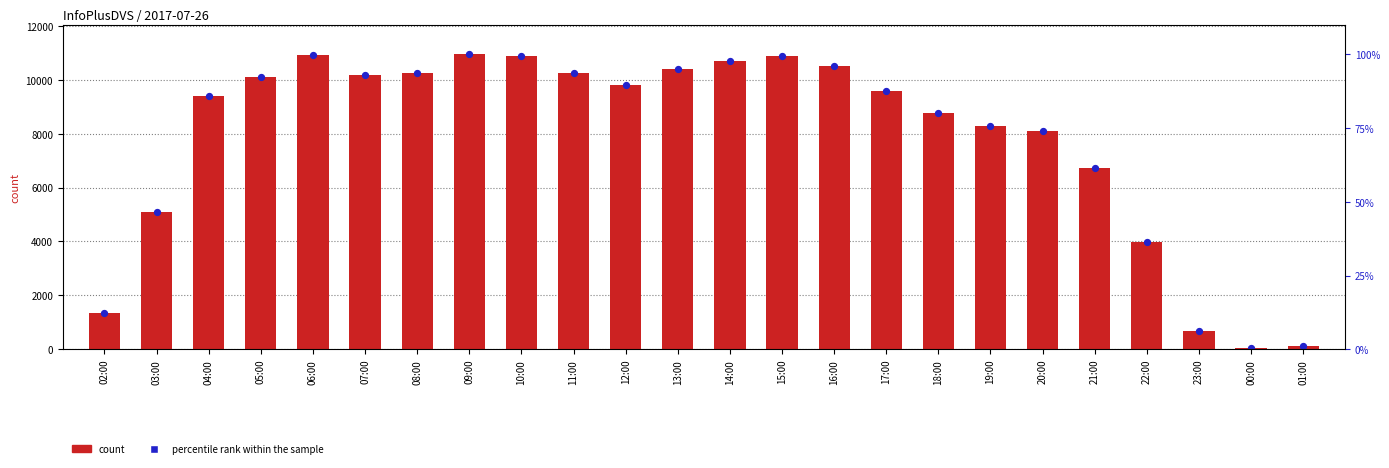

Which series has the largest total across all categories?

count